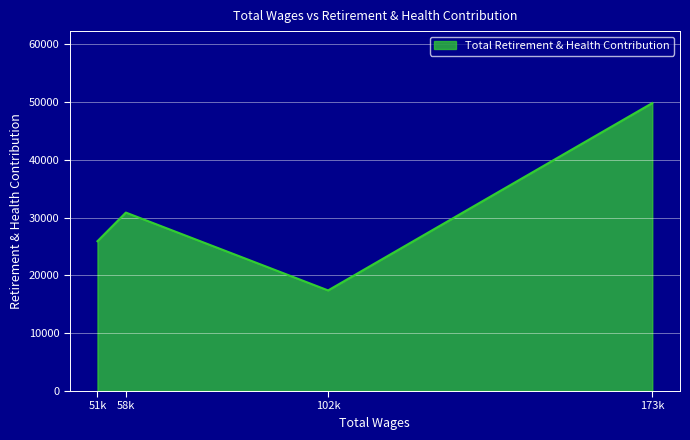

Where is the data nearest to the value 33629?

58k